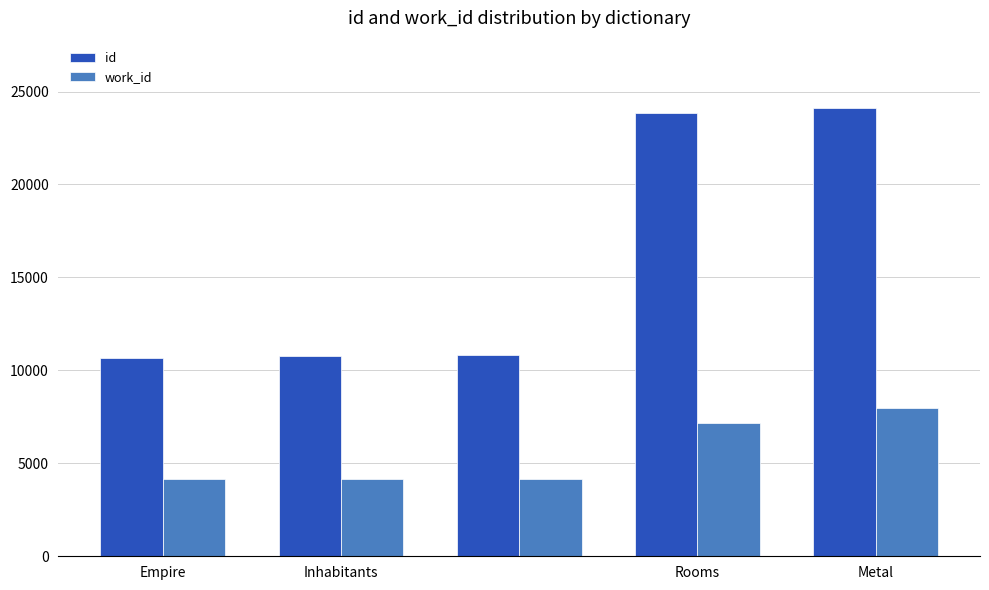

List the series in order of their overall mean, lowest first.

work_id, id